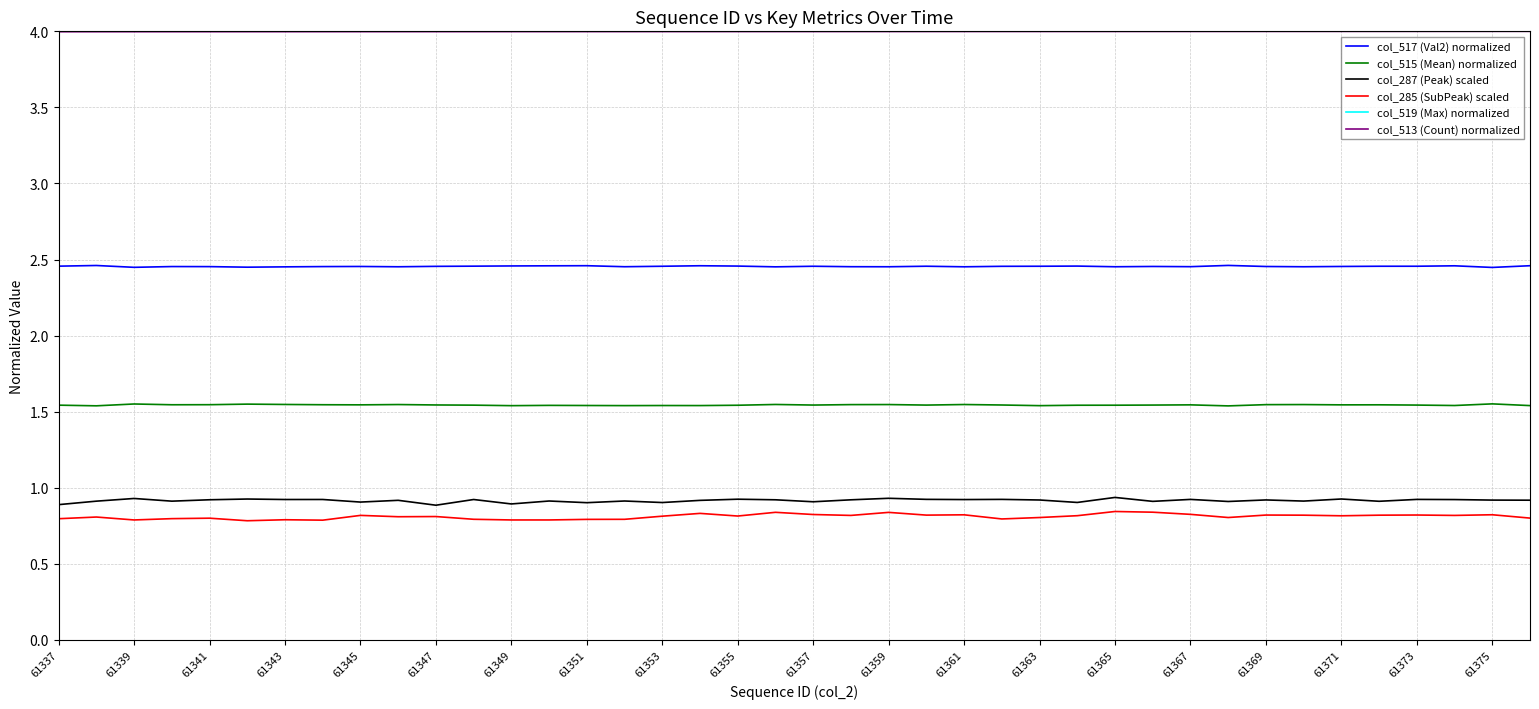

True or false: col_515 (Mean) normalized and col_285 (SubPeak) scaled cross at least once.

False